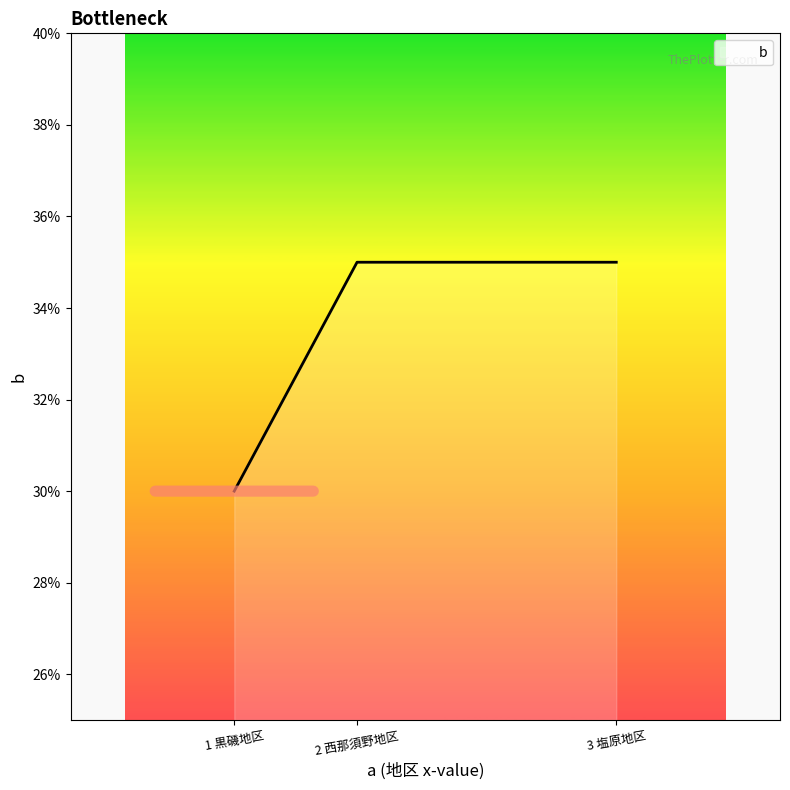

Count the values in the range 30 to 35.

3